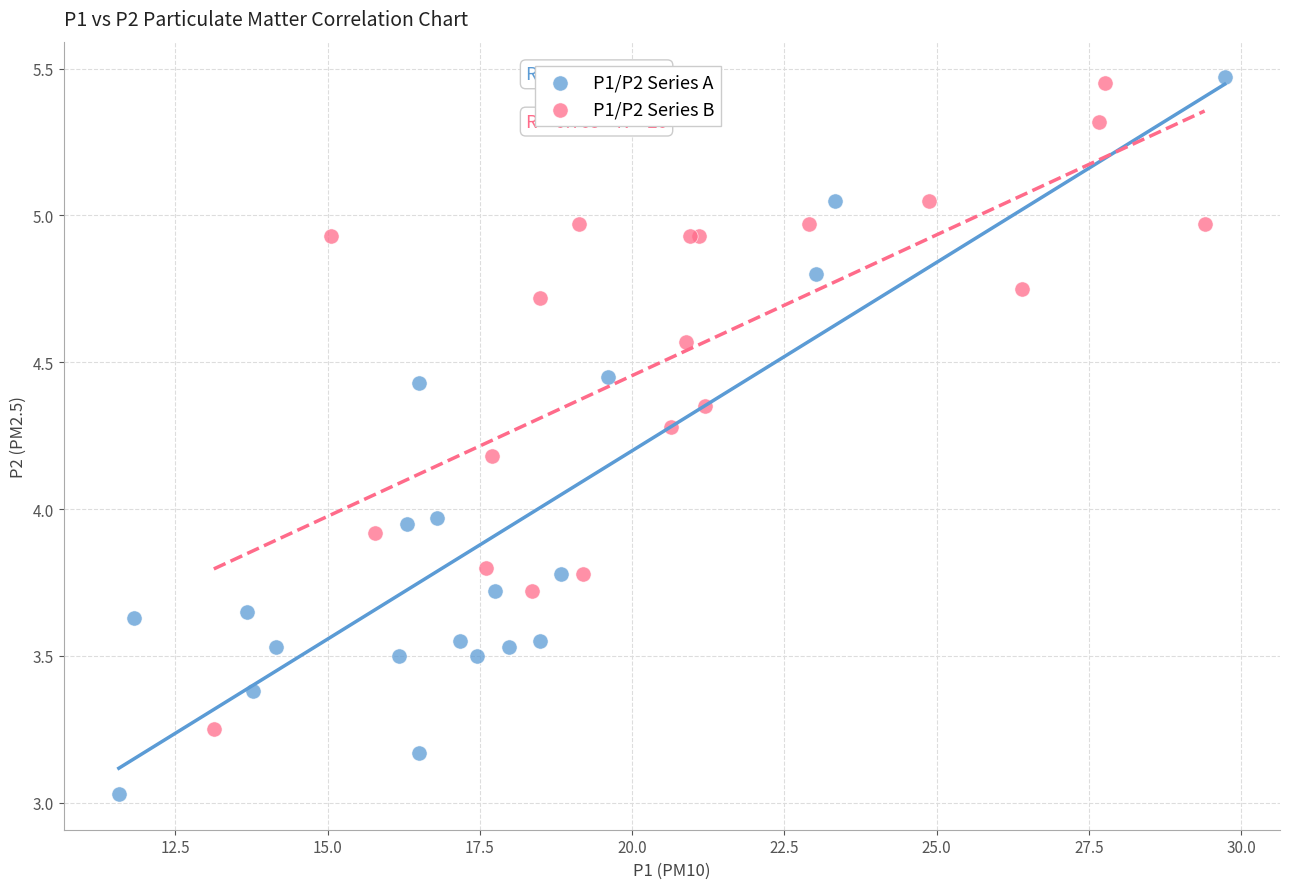

Which series contains the lowest Y value?

P1/P2 Series A